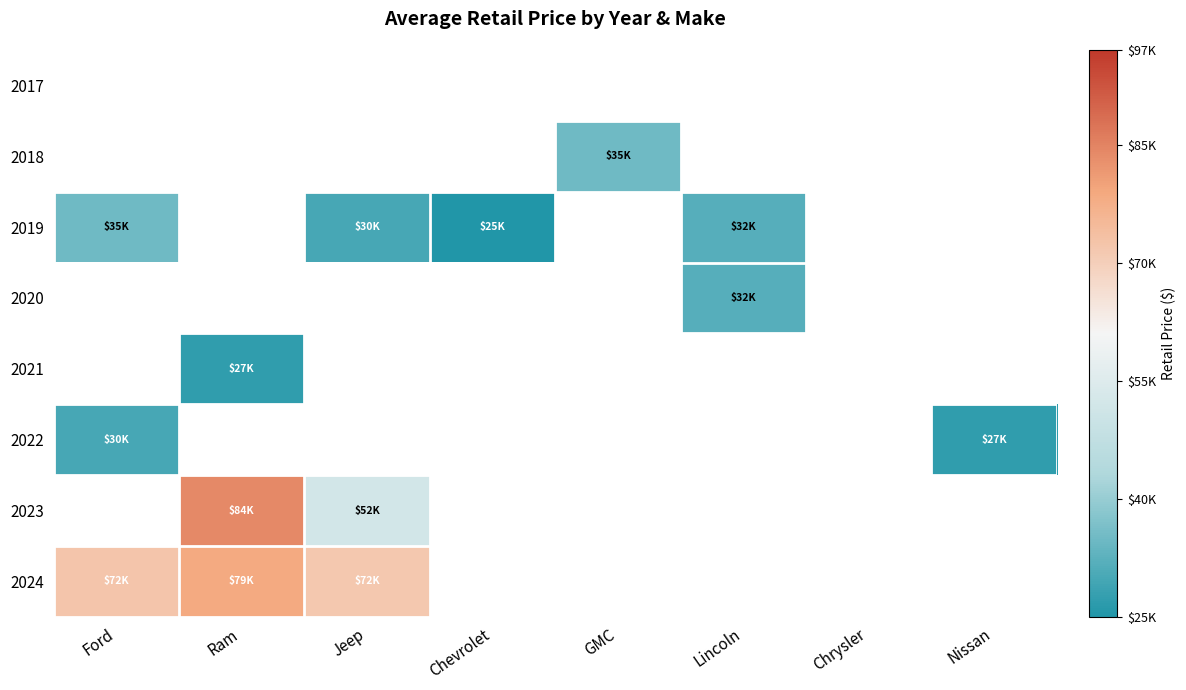

Is it true that 2024 equals 36871.1 at Jeep?

False